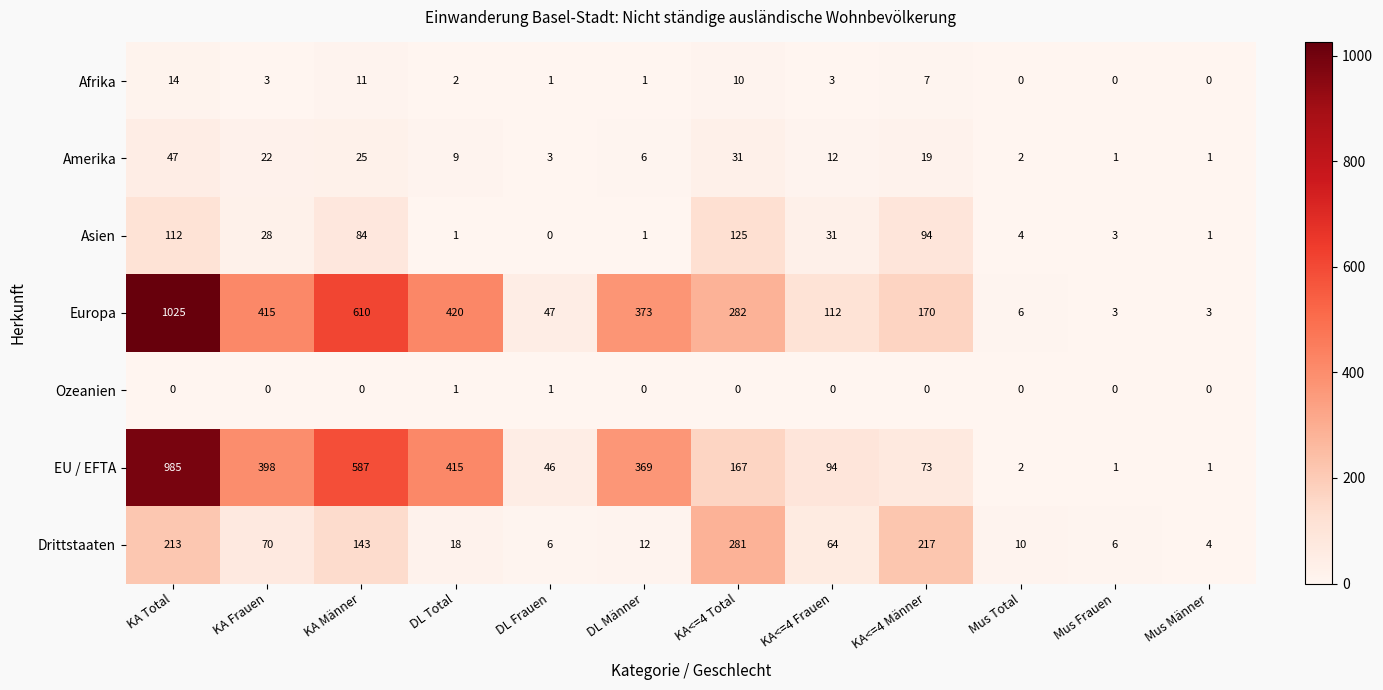

What is the minimum value for Drittstaaten?

4